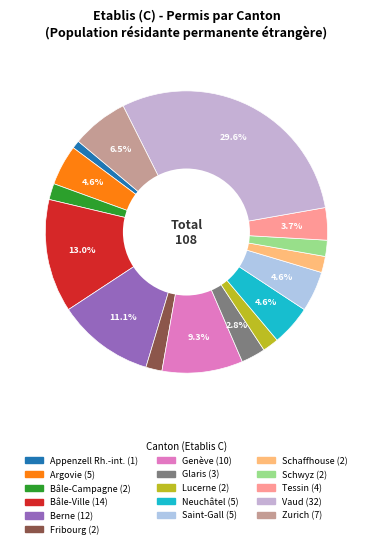

Does any single category account for the majority?

No